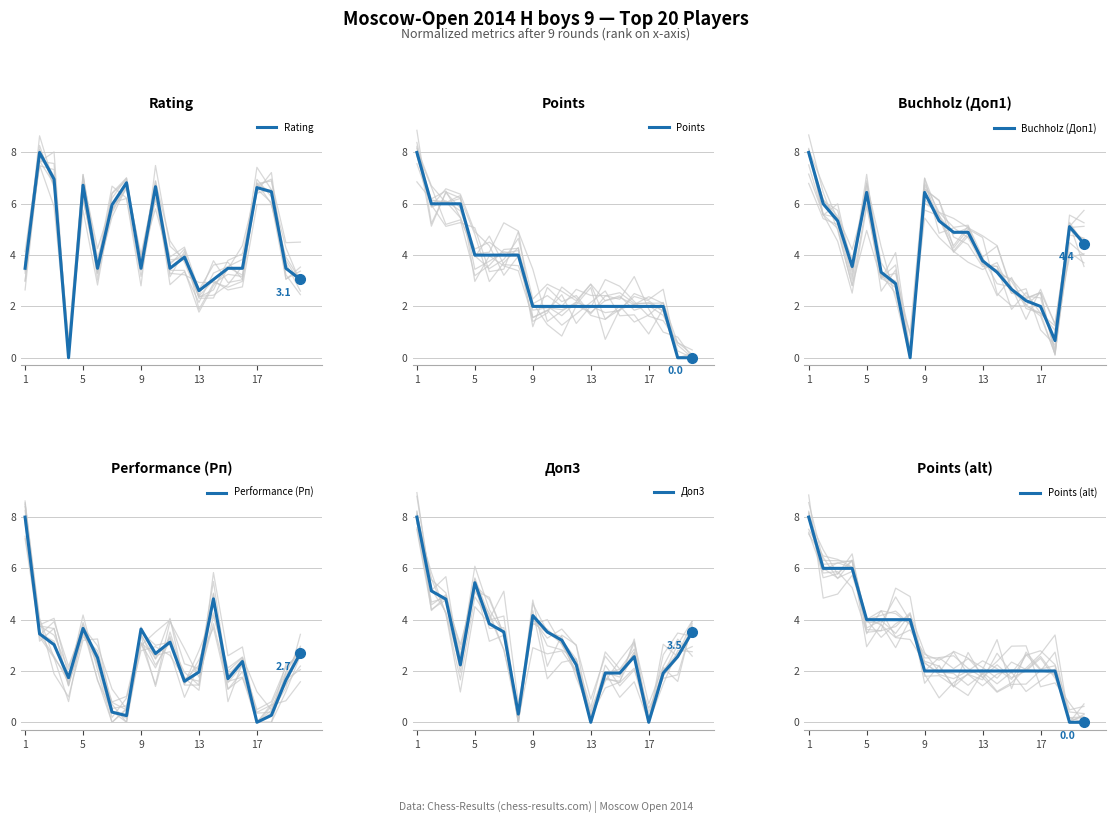

How many values in the Доп3 series exceed 3?

10